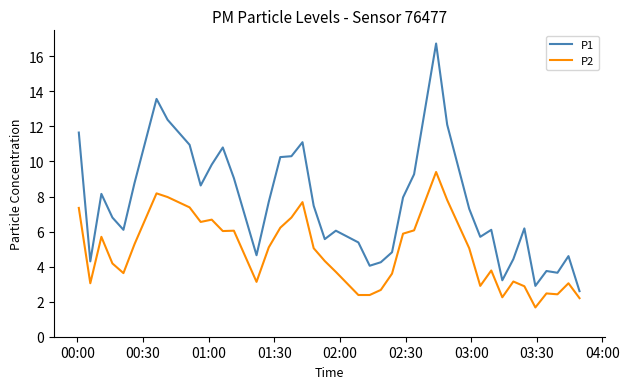

True or false: P2 and P1 intersect in this chart.

False